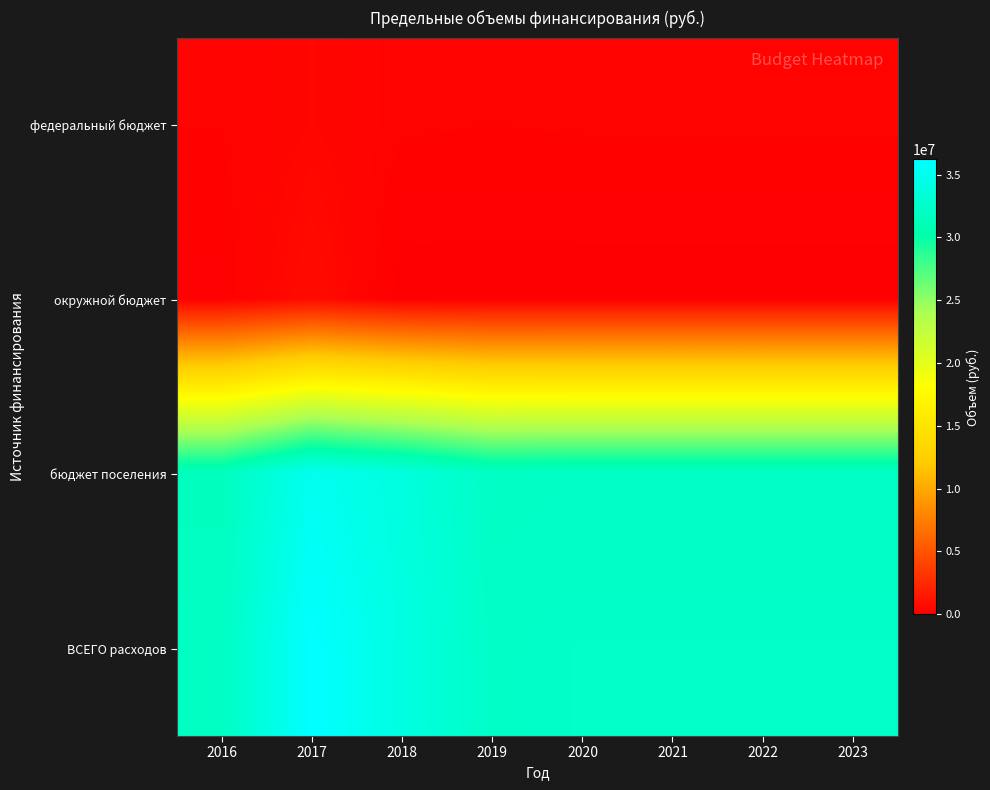

What is the greatest value displayed?

36208396.5